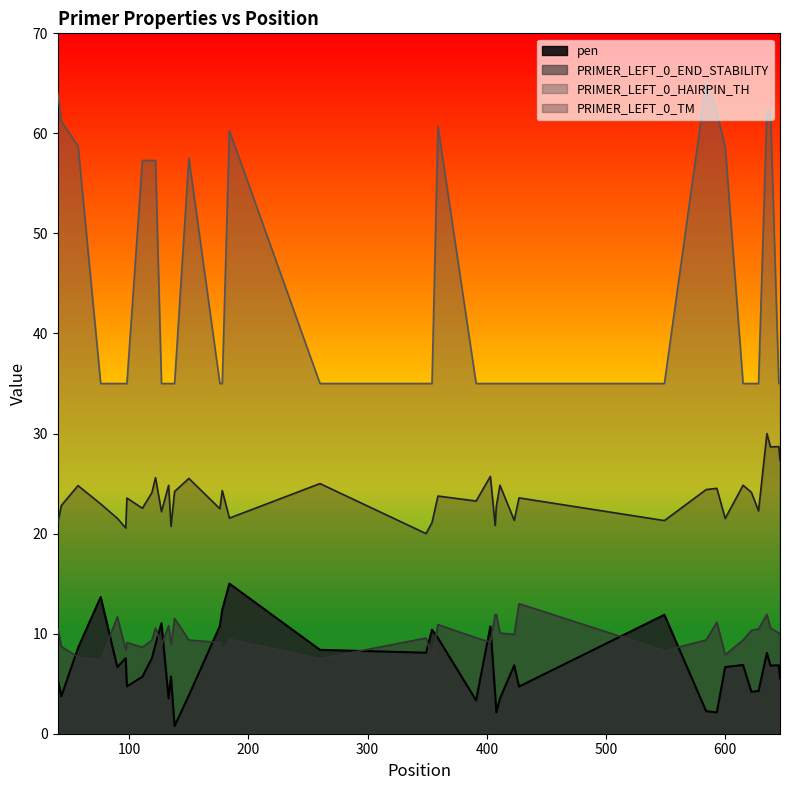

Reading left to right, transcribe all the data shown in this chart.

pen: 5.4	3.8	8.6	13.7	6.7	7.6	4.7	5.7	7.6	8.9	11.0	3.5	5.7	0.8	3.8	10.8	12.4	15.0	8.4	8.1	10.4	9.6	3.3	10.7	4.0	2.1	3.5	6.8	4.7	11.9	2.3	2.1	6.7	6.9	4.2	4.3	8.1	6.8	6.8	5.5
PRIMER_LEFT_0_TM: 21.1	22.8	24.8	23.0	21.5	20.6	23.6	22.5	24.1	25.6	22.2	24.8	20.7	24.2	25.5	22.5	24.3	21.6	25.0	20.0	21.1	23.8	23.3	25.7	20.8	22.8	24.8	21.3	23.6	21.3	24.4	24.5	21.5	24.8	24.1	22.3	30.0	28.7	28.7	27.3
PRIMER_LEFT_0_END_STABILITY: 10.6	8.7	7.7	7.4	11.7	8.4	9.1	8.6	9.4	10.6	8.9	10.8	8.9	11.5	9.4	9.1	8.3	9.4	7.5	9.6	7.8	10.9	9.6	9.1	11.9	11.9	10.1	9.9	13.0	8.3	9.4	11.2	7.9	9.4	10.3	10.5	11.9	10.6	10.1	9.9
PRIMER_LEFT_0_HAIRPIN_TH: 64.1	61.2	58.8	35.0	35.0	35.0	35.0	57.3	57.3	57.3	35.0	35.0	35.0	35.0	57.5	35.0	35.0	60.3	35.0	35.0	35.0	60.7	35.0	35.0	35.0	35.0	35.0	35.0	35.0	35.0	65.0	62.1	58.7	35.0	35.0	35.0	62.3	62.3	35.0	35.0